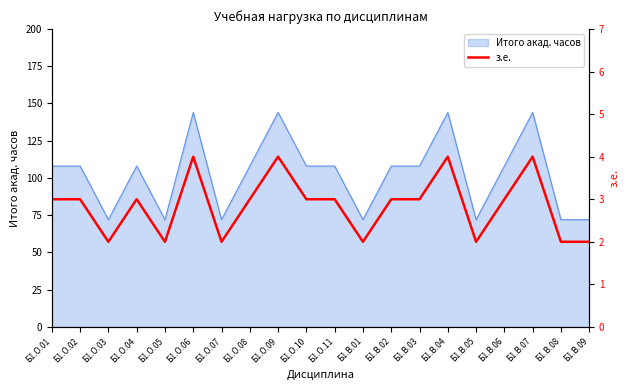

Reading right to left, list all the values displayed in this chart.

Б1.В.09=2	Б1.В.08=2	Б1.В.07=4	Б1.В.06=3	Б1.В.05=2	Б1.В.04=4	Б1.В.03=3	Б1.В.02=3	Б1.В.01=2	Б1.О.11=3	Б1.О.10=3	Б1.О.09=4	Б1.О.08=3	Б1.О.07=2	Б1.О.06=4	Б1.О.05=2	Б1.О.04=3	Б1.О.03=2	Б1.О.02=3	Б1.О.01=3